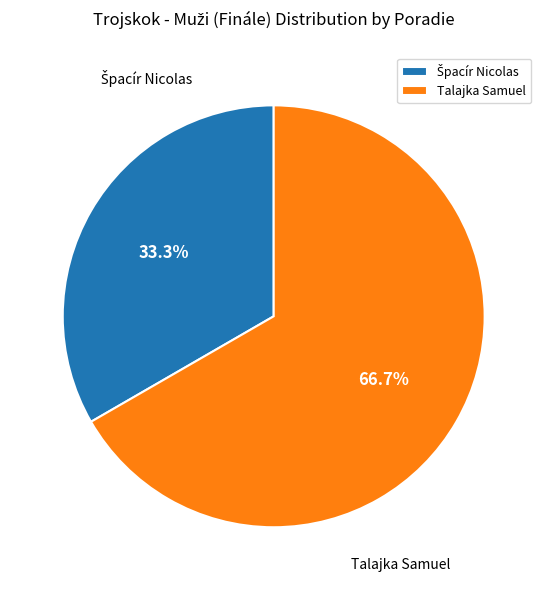

Is there any slice that represents more than half of the pie?

Yes